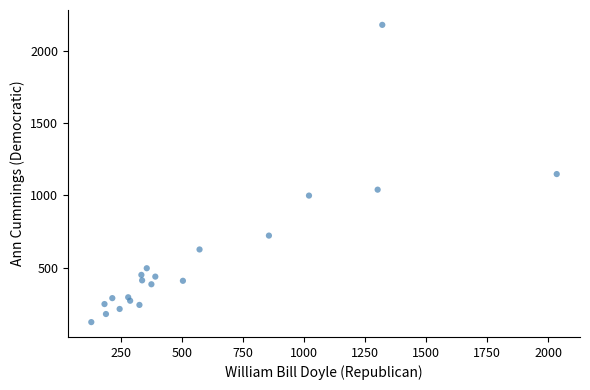

What is the range of Y values (max minus min)?

2058